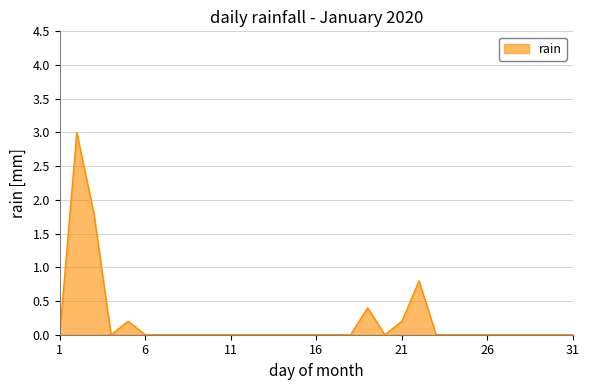

What is the difference between the maximum and minimum values?

3.0